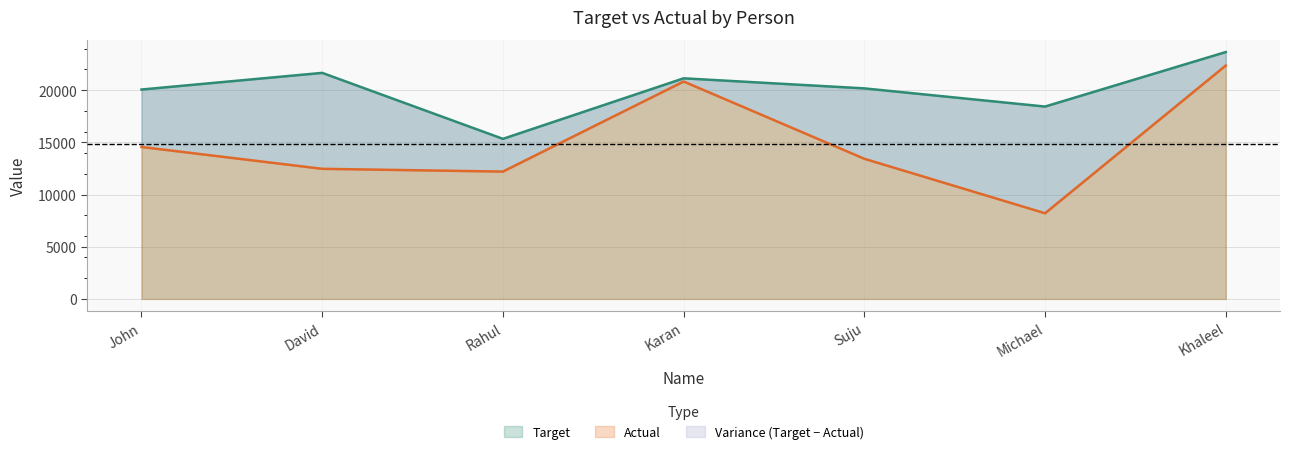

Which has a higher value, John or Rahul?

John